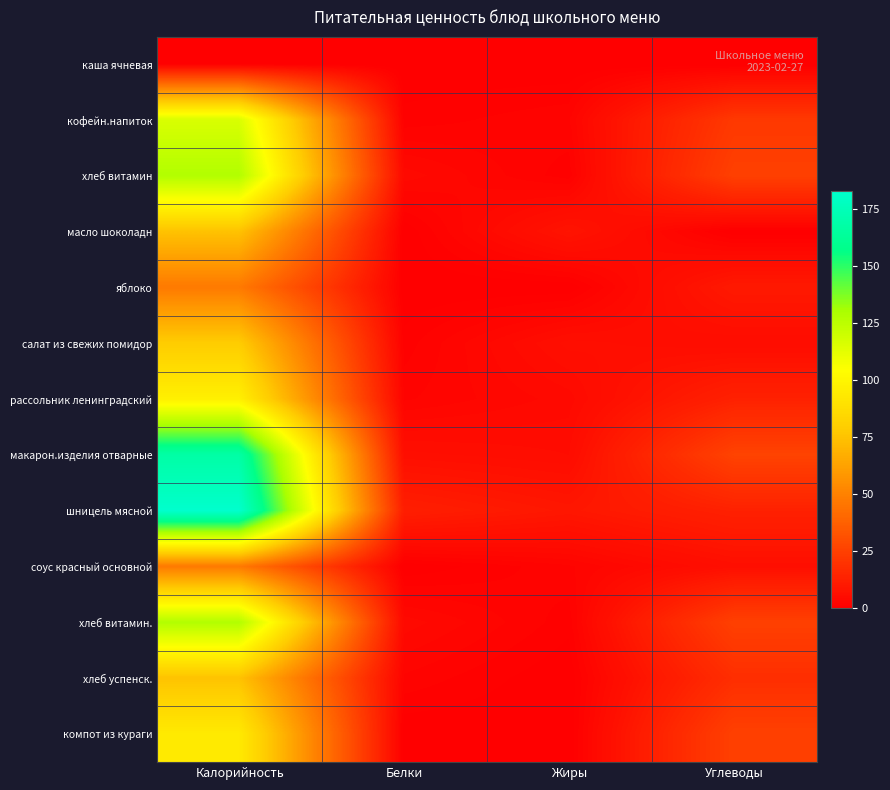

Which series has the widest spread of values?

шницель мясной